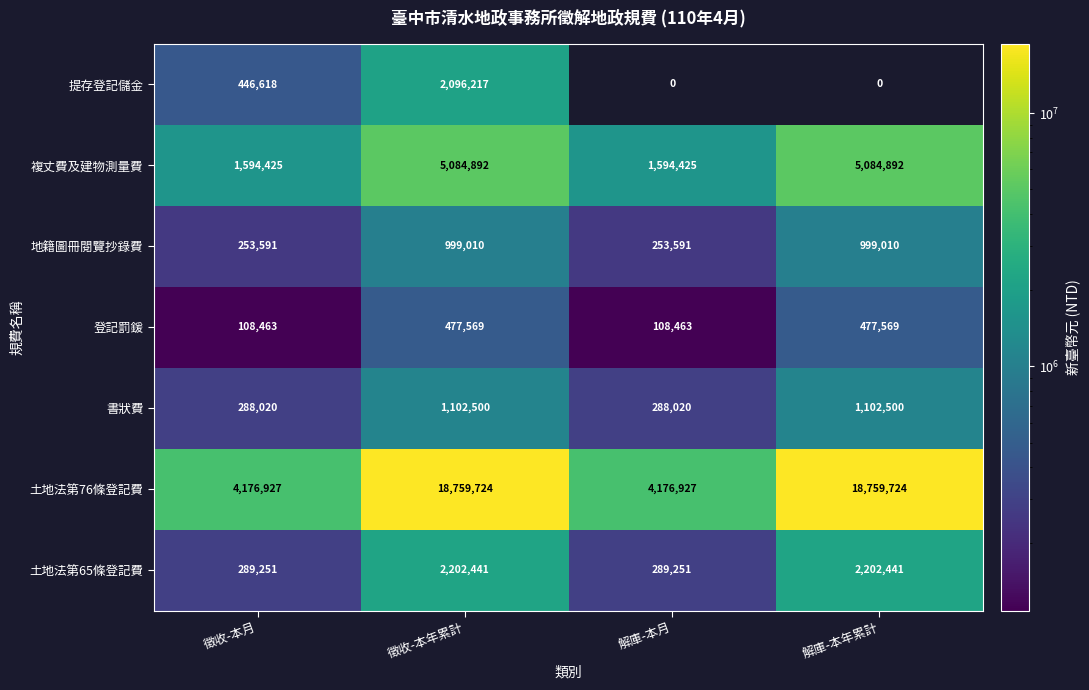

Count the 地籍圖冊閱覽抄錄費 values in the range 253591 to 999010.

4